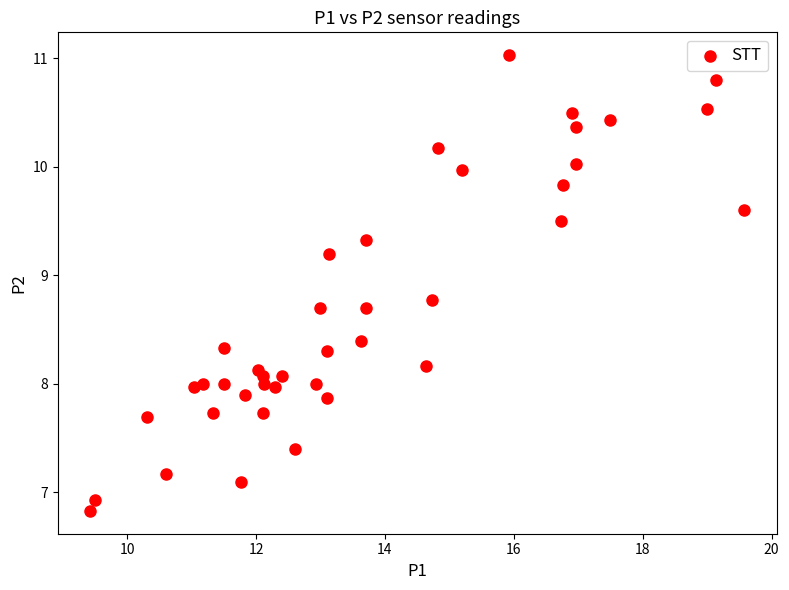

What is the range of Y values (max minus min)?

4.2